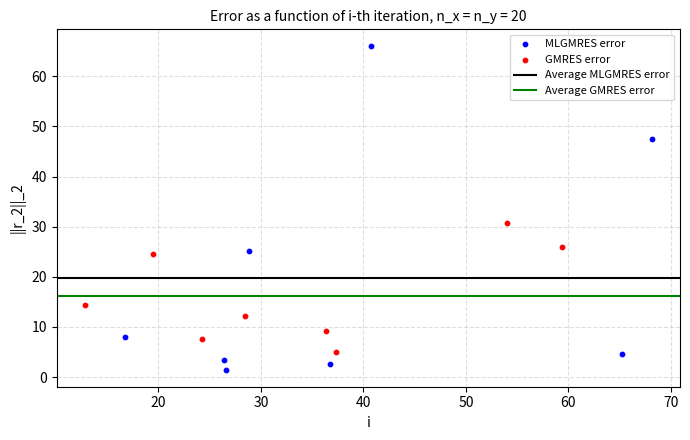

Which series contains the lowest Y value?

MLGMRES error